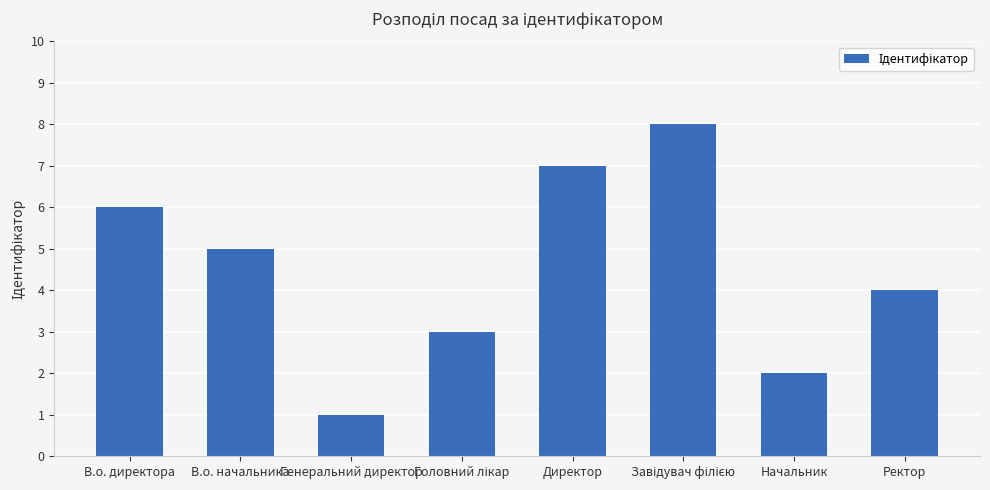

How many categories are shown in the chart?

8